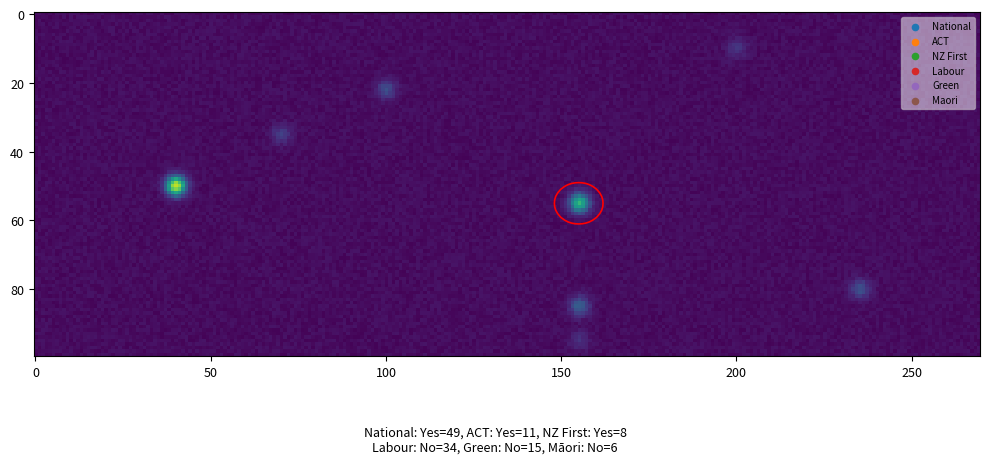

Reading left to right, what are all the values shown in this chart?

National: y=49	n=0
ACT: y=11	n=0
NZ First: y=8	n=0
Labour: y=0	n=34
Green: y=0	n=15
Maori: y=0	n=6